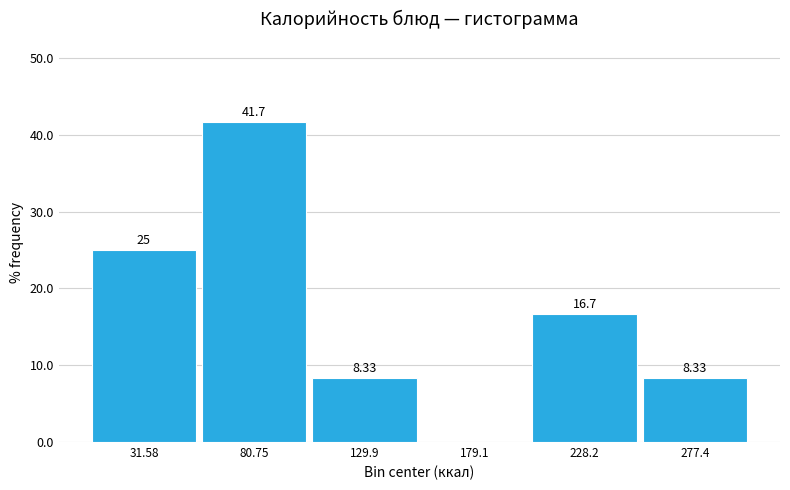

Which range on the x-axis has the tallest bar?

55 to 105